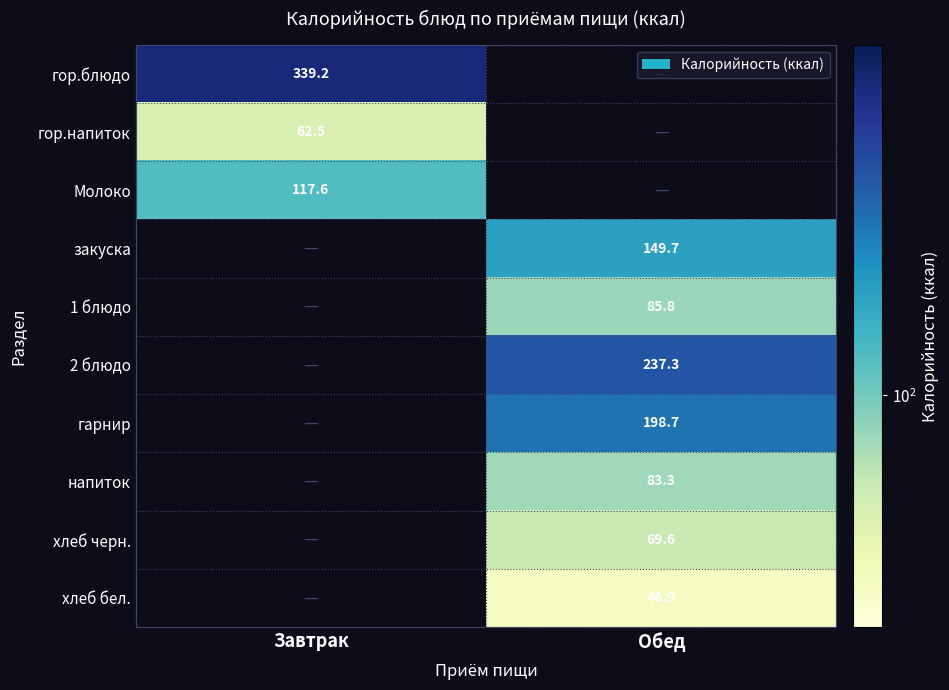

Is the value of напиток at Обед greater than the value of закуска at Обед?

No